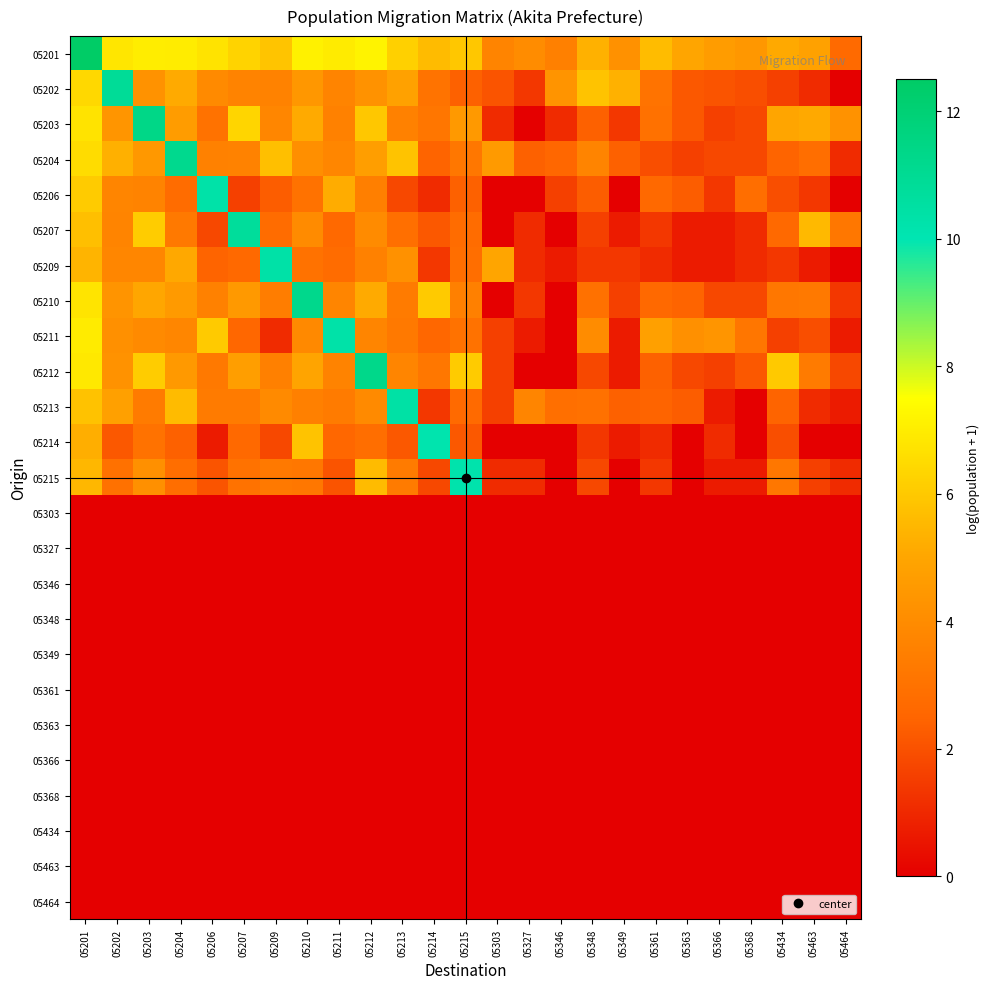

Reading right to left, extract all data points from this chart.

05201: 05464=2.7	05463=4.8	05434=5.1	05368=4.5	05366=4.7	05363=5.0	05361=5.7	05349=4.2	05348=5.3	05346=3.5	05327=4.0	05303=3.7	05215=6.0	05214=5.6	05213=6.2	05212=7.2	05211=7.0	05210=7.1	05209=5.9	05207=6.3	05206=6.7	05204=7.0	05203=7.0	05202=6.8	05201=12.5
05202: 05464=0.0	05463=1.1	05434=1.6	05368=1.9	05366=2.1	05363=2.2	05361=3.0	05349=5.3	05348=5.8	05346=4.3	05327=1.4	05303=2.1	05215=2.4	05214=3.0	05213=4.8	05212=4.3	05211=3.7	05210=4.5	05209=3.6	05207=3.7	05206=3.9	05204=5.1	05203=4.2	05202=10.9	05201=6.4
05203: 05464=4.2	05463=5.1	05434=5.0	05368=1.8	05366=1.6	05363=2.2	05361=2.9	05349=1.4	05348=2.4	05346=1.1	05327=0.0	05303=1.1	05215=4.5	05214=3.1	05213=3.6	05212=6.0	05211=3.6	05210=5.1	05209=3.8	05207=6.3	05206=3.0	05204=4.6	05203=11.4	05202=4.4	05201=6.7
05204: 05464=1.1	05463=2.8	05434=2.5	05368=1.8	05366=1.8	05363=1.6	05361=1.9	05349=2.4	05348=3.7	05346=2.6	05327=2.4	05303=4.6	05215=3.2	05214=2.5	05213=5.9	05212=4.7	05211=3.8	05210=4.1	05209=5.7	05207=3.6	05206=3.6	05204=11.2	05203=4.5	05202=5.3	05201=6.5
05206: 05464=0.0	05463=1.4	05434=1.9	05368=2.8	05366=1.4	05363=2.3	05361=2.6	05349=0.0	05348=2.3	05346=1.6	05327=0.0	05303=0.0	05215=2.4	05214=1.1	05213=1.8	05212=3.5	05211=5.2	05210=3.0	05209=2.3	05207=1.6	05206=10.3	05204=2.8	05203=3.7	05202=3.7	05201=6.1
05207: 05464=3.2	05463=5.5	05434=2.6	05368=1.1	05366=0.7	05363=0.7	05361=1.4	05349=0.7	05348=1.6	05346=0.0	05327=1.1	05303=0.0	05215=2.8	05214=2.2	05213=2.9	05212=4.0	05211=2.6	05210=4.0	05209=2.8	05207=10.8	05206=1.8	05204=3.3	05203=6.1	05202=3.7	05201=5.7
05209: 05464=0.0	05463=0.7	05434=1.4	05368=1.1	05366=0.7	05363=0.7	05361=1.1	05349=1.4	05348=1.4	05346=0.7	05327=1.1	05303=5.0	05215=2.8	05214=1.4	05213=4.2	05212=3.6	05211=2.8	05210=3.0	05209=10.4	05207=2.6	05206=2.5	05204=5.1	05203=3.8	05202=3.8	05201=5.4
05210: 05464=1.4	05463=3.3	05434=3.2	05368=1.8	05366=1.8	05363=2.5	05361=2.6	05349=1.6	05348=2.9	05346=0.0	05327=1.4	05303=0.0	05215=3.6	05214=6.0	05213=3.4	05212=5.1	05211=3.7	05210=11.2	05209=3.4	05207=4.5	05206=3.6	05204=4.6	05203=5.0	05202=4.3	05201=6.7
05211: 05464=0.7	05463=1.9	05434=1.6	05368=3.1	05366=4.4	05363=4.2	05361=4.8	05349=0.7	05348=4.0	05346=0.0	05327=0.7	05303=1.6	05215=3.0	05214=2.6	05213=3.3	05212=3.7	05211=10.3	05210=3.9	05209=1.1	05207=2.6	05206=6.0	05204=3.8	05203=3.9	05202=4.2	05201=6.9
05212: 05464=1.8	05463=3.4	05434=6.0	05368=2.2	05366=1.6	05363=1.8	05361=2.4	05349=0.7	05348=1.8	05346=0.0	05327=0.0	05303=1.6	05215=6.1	05214=3.2	05213=3.7	05212=11.3	05211=3.7	05210=5.0	05209=3.6	05207=4.7	05206=3.3	05204=4.5	05203=6.1	05202=4.2	05201=6.9
05213: 05464=0.7	05463=1.1	05434=2.5	05368=0.0	05366=0.7	05363=2.3	05361=2.5	05349=2.4	05348=2.9	05346=2.9	05327=3.7	05303=1.6	05215=2.7	05214=1.4	05213=10.4	05212=3.9	05211=3.3	05210=3.6	05209=3.9	05207=3.3	05206=3.4	05204=5.6	05203=3.3	05202=4.8	05201=5.8
05214: 05464=0.0	05463=0.0	05434=1.9	05368=0.0	05366=1.1	05363=0.0	05361=1.1	05349=0.7	05348=1.4	05346=0.0	05327=0.0	05303=0.0	05215=2.2	05214=10.1	05213=2.2	05212=2.8	05211=2.6	05210=5.8	05209=1.8	05207=2.6	05206=0.7	05204=2.4	05203=3.0	05202=2.2	05201=5.2
05215: 05464=1.1	05463=1.6	05434=3.2	05368=0.7	05366=0.7	05363=0.0	05361=1.4	05349=0.0	05348=1.8	05346=0.0	05327=1.1	05303=1.1	05215=10.2	05214=1.8	05213=3.3	05212=5.6	05211=2.1	05210=3.2	05209=3.3	05207=3.0	05206=2.1	05204=2.8	05203=4.2	05202=2.9	05201=5.5
05303: 05464=0.0	05463=0.0	05434=0.0	05368=0.0	05366=0.0	05363=0.0	05361=0.0	05349=0.0	05348=0.0	05346=0.0	05327=0.0	05303=0.0	05215=0.0	05214=0.0	05213=0.0	05212=0.0	05211=0.0	05210=0.0	05209=0.0	05207=0.0	05206=0.0	05204=0.0	05203=0.0	05202=0.0	05201=0.0
05327: 05464=0.0	05463=0.0	05434=0.0	05368=0.0	05366=0.0	05363=0.0	05361=0.0	05349=0.0	05348=0.0	05346=0.0	05327=0.0	05303=0.0	05215=0.0	05214=0.0	05213=0.0	05212=0.0	05211=0.0	05210=0.0	05209=0.0	05207=0.0	05206=0.0	05204=0.0	05203=0.0	05202=0.0	05201=0.0
05346: 05464=0.0	05463=0.0	05434=0.0	05368=0.0	05366=0.0	05363=0.0	05361=0.0	05349=0.0	05348=0.0	05346=0.0	05327=0.0	05303=0.0	05215=0.0	05214=0.0	05213=0.0	05212=0.0	05211=0.0	05210=0.0	05209=0.0	05207=0.0	05206=0.0	05204=0.0	05203=0.0	05202=0.0	05201=0.0
05348: 05464=0.0	05463=0.0	05434=0.0	05368=0.0	05366=0.0	05363=0.0	05361=0.0	05349=0.0	05348=0.0	05346=0.0	05327=0.0	05303=0.0	05215=0.0	05214=0.0	05213=0.0	05212=0.0	05211=0.0	05210=0.0	05209=0.0	05207=0.0	05206=0.0	05204=0.0	05203=0.0	05202=0.0	05201=0.0
05349: 05464=0.0	05463=0.0	05434=0.0	05368=0.0	05366=0.0	05363=0.0	05361=0.0	05349=0.0	05348=0.0	05346=0.0	05327=0.0	05303=0.0	05215=0.0	05214=0.0	05213=0.0	05212=0.0	05211=0.0	05210=0.0	05209=0.0	05207=0.0	05206=0.0	05204=0.0	05203=0.0	05202=0.0	05201=0.0
05361: 05464=0.0	05463=0.0	05434=0.0	05368=0.0	05366=0.0	05363=0.0	05361=0.0	05349=0.0	05348=0.0	05346=0.0	05327=0.0	05303=0.0	05215=0.0	05214=0.0	05213=0.0	05212=0.0	05211=0.0	05210=0.0	05209=0.0	05207=0.0	05206=0.0	05204=0.0	05203=0.0	05202=0.0	05201=0.0
05363: 05464=0.0	05463=0.0	05434=0.0	05368=0.0	05366=0.0	05363=0.0	05361=0.0	05349=0.0	05348=0.0	05346=0.0	05327=0.0	05303=0.0	05215=0.0	05214=0.0	05213=0.0	05212=0.0	05211=0.0	05210=0.0	05209=0.0	05207=0.0	05206=0.0	05204=0.0	05203=0.0	05202=0.0	05201=0.0
05366: 05464=0.0	05463=0.0	05434=0.0	05368=0.0	05366=0.0	05363=0.0	05361=0.0	05349=0.0	05348=0.0	05346=0.0	05327=0.0	05303=0.0	05215=0.0	05214=0.0	05213=0.0	05212=0.0	05211=0.0	05210=0.0	05209=0.0	05207=0.0	05206=0.0	05204=0.0	05203=0.0	05202=0.0	05201=0.0
05368: 05464=0.0	05463=0.0	05434=0.0	05368=0.0	05366=0.0	05363=0.0	05361=0.0	05349=0.0	05348=0.0	05346=0.0	05327=0.0	05303=0.0	05215=0.0	05214=0.0	05213=0.0	05212=0.0	05211=0.0	05210=0.0	05209=0.0	05207=0.0	05206=0.0	05204=0.0	05203=0.0	05202=0.0	05201=0.0
05434: 05464=0.0	05463=0.0	05434=0.0	05368=0.0	05366=0.0	05363=0.0	05361=0.0	05349=0.0	05348=0.0	05346=0.0	05327=0.0	05303=0.0	05215=0.0	05214=0.0	05213=0.0	05212=0.0	05211=0.0	05210=0.0	05209=0.0	05207=0.0	05206=0.0	05204=0.0	05203=0.0	05202=0.0	05201=0.0
05463: 05464=0.0	05463=0.0	05434=0.0	05368=0.0	05366=0.0	05363=0.0	05361=0.0	05349=0.0	05348=0.0	05346=0.0	05327=0.0	05303=0.0	05215=0.0	05214=0.0	05213=0.0	05212=0.0	05211=0.0	05210=0.0	05209=0.0	05207=0.0	05206=0.0	05204=0.0	05203=0.0	05202=0.0	05201=0.0
05464: 05464=0.0	05463=0.0	05434=0.0	05368=0.0	05366=0.0	05363=0.0	05361=0.0	05349=0.0	05348=0.0	05346=0.0	05327=0.0	05303=0.0	05215=0.0	05214=0.0	05213=0.0	05212=0.0	05211=0.0	05210=0.0	05209=0.0	05207=0.0	05206=0.0	05204=0.0	05203=0.0	05202=0.0	05201=0.0